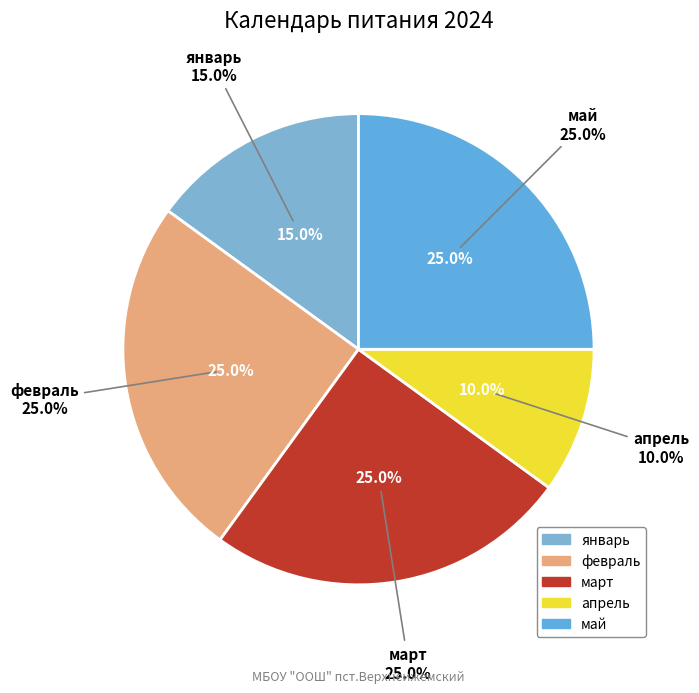

True or false: май accounts for 25% of the total.

True